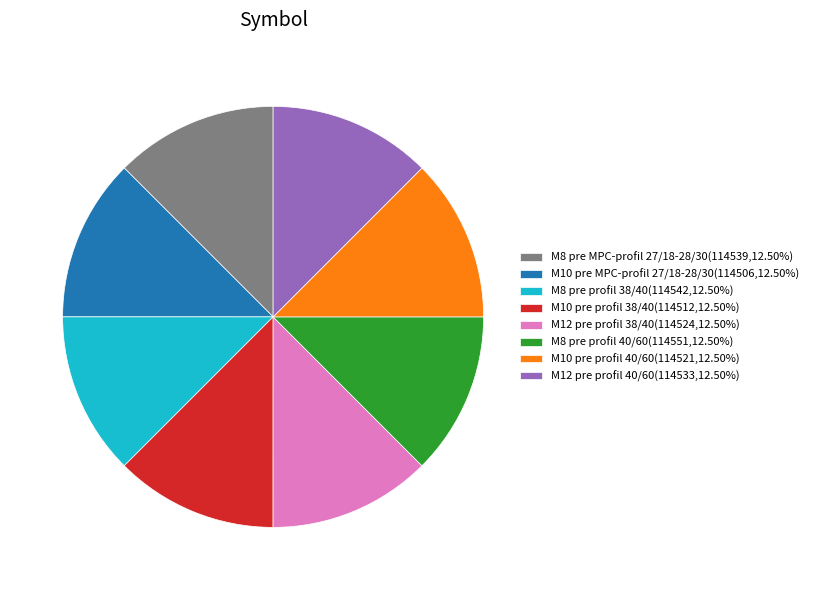

Do M8 pre profil 38/40(114542,12.50%) and M10 pre profil 40/60(114521,12.50%) together represent more than half of the pie?

No